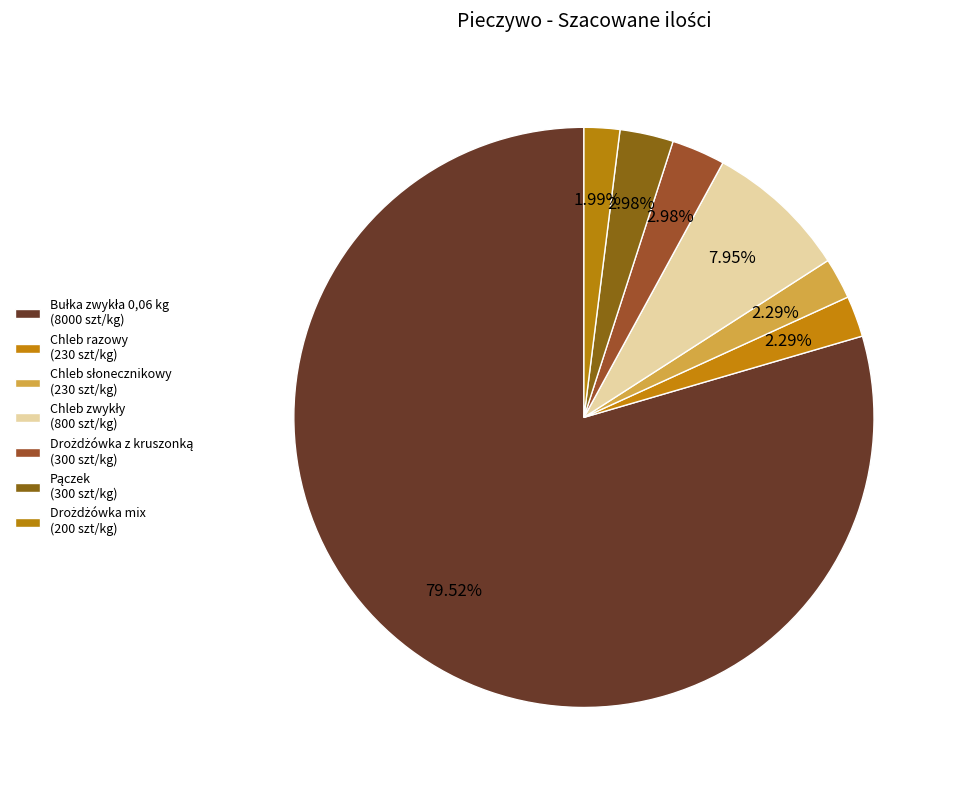

How many segments does this pie chart have?

7